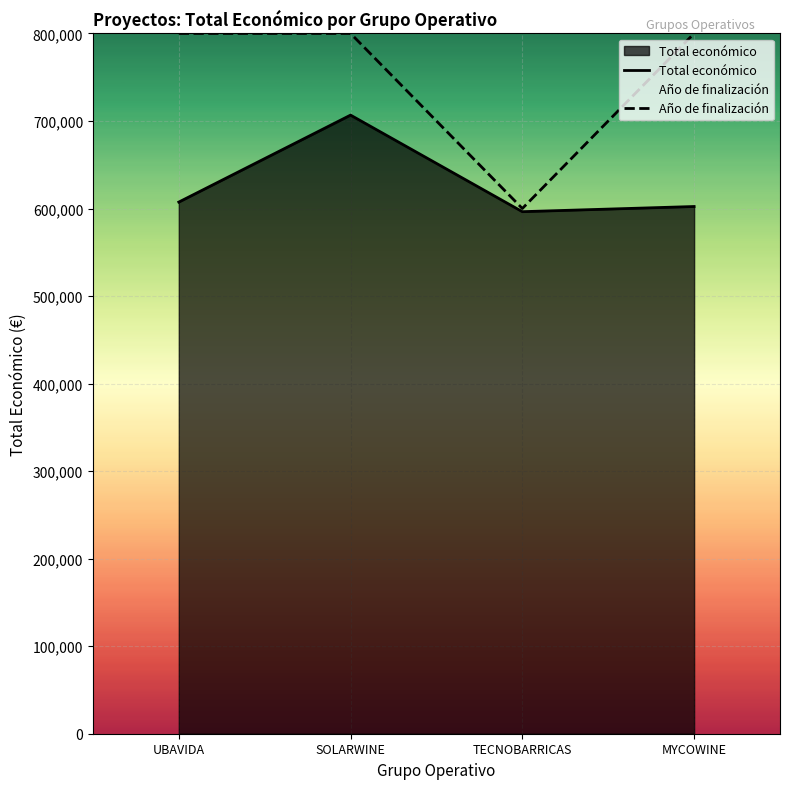

What is the label of the 4th point from the right?

UBAVIDA